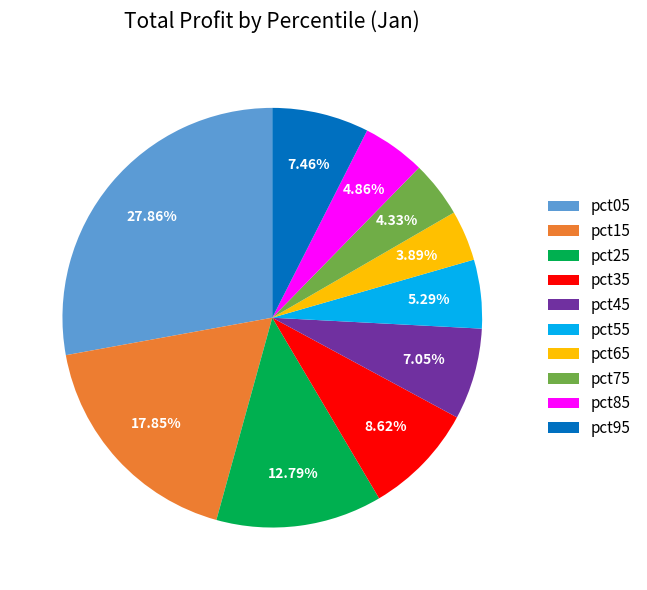

To the nearest percent, what is the difference between the largest and smallest slice percentages?

24%